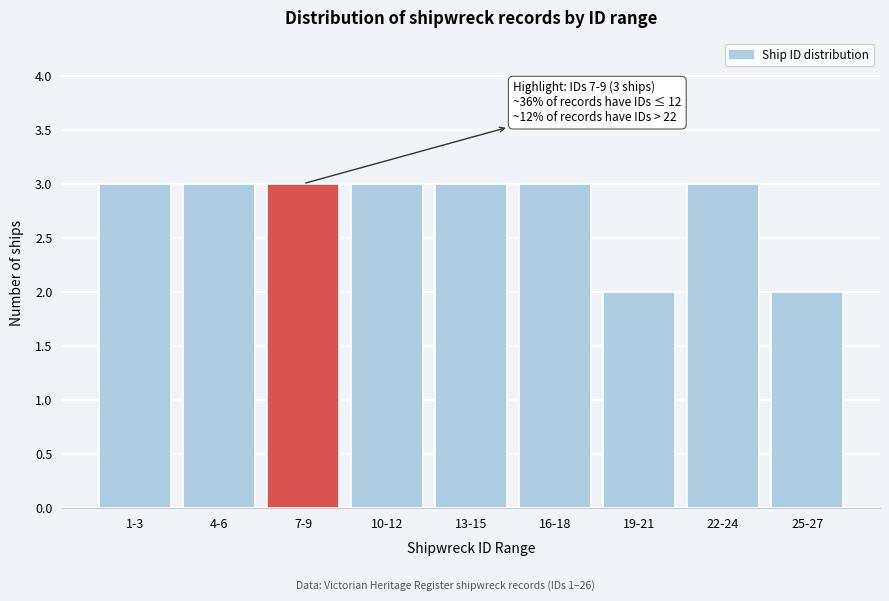

Reading left to right, what are all the values shown in this chart?

3	3	3	3	3	3	2	3	2